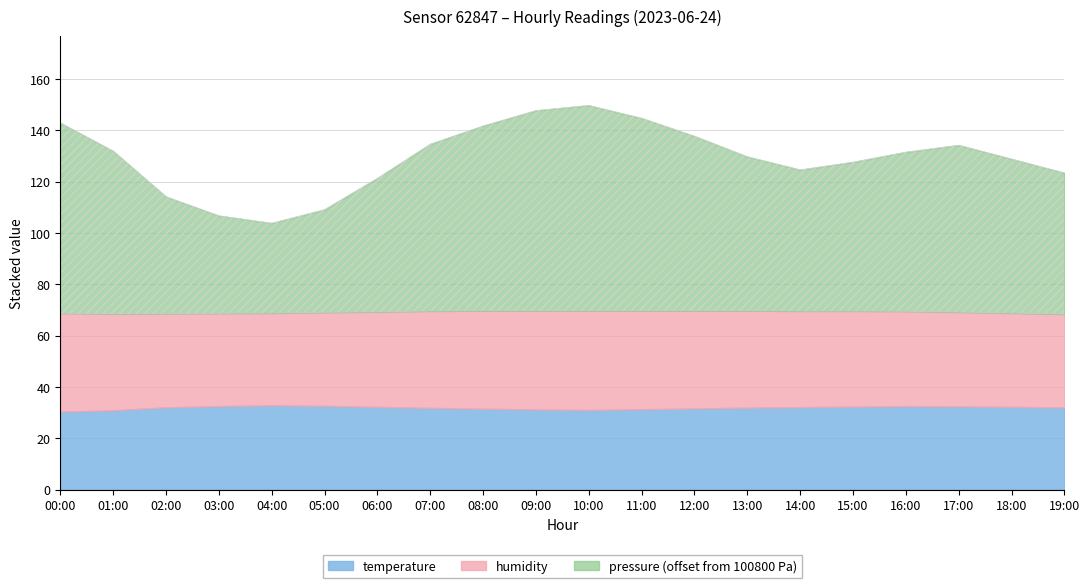

What is the difference between the second highest and second lowest values in the humidity series?

2.3